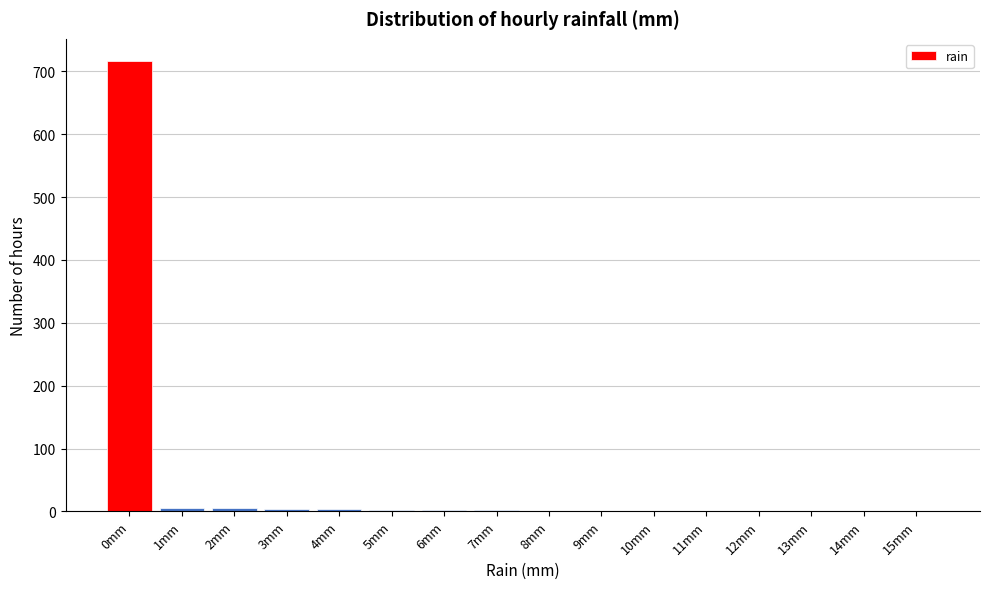

What is the maximum value shown in the chart?

716